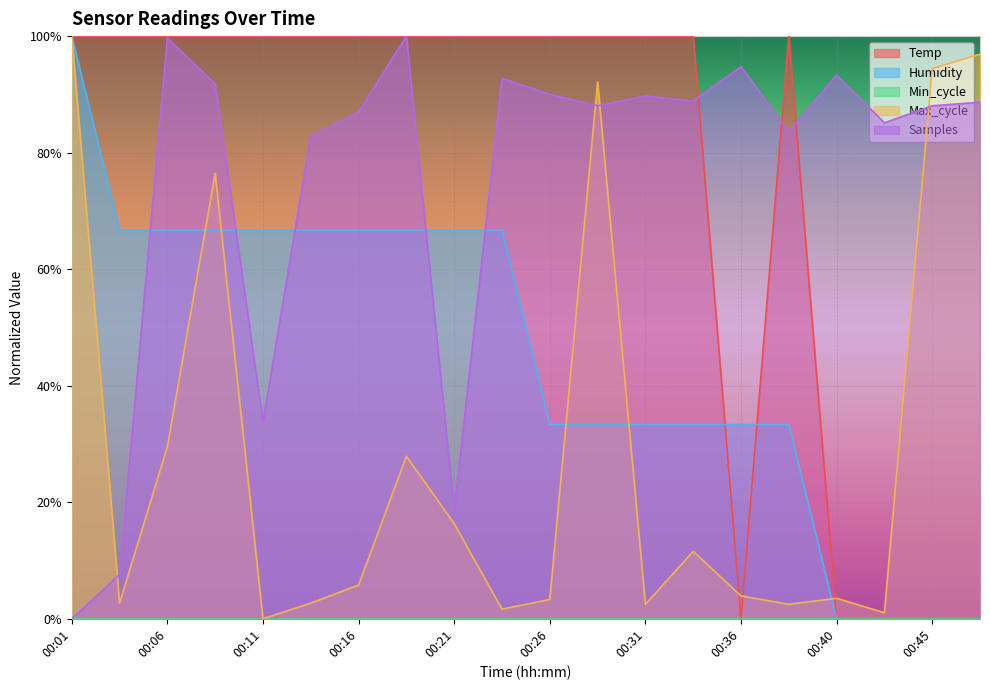

Is the value of Samples at 00:28 greater than the value of Max_cycle at 00:01?

No